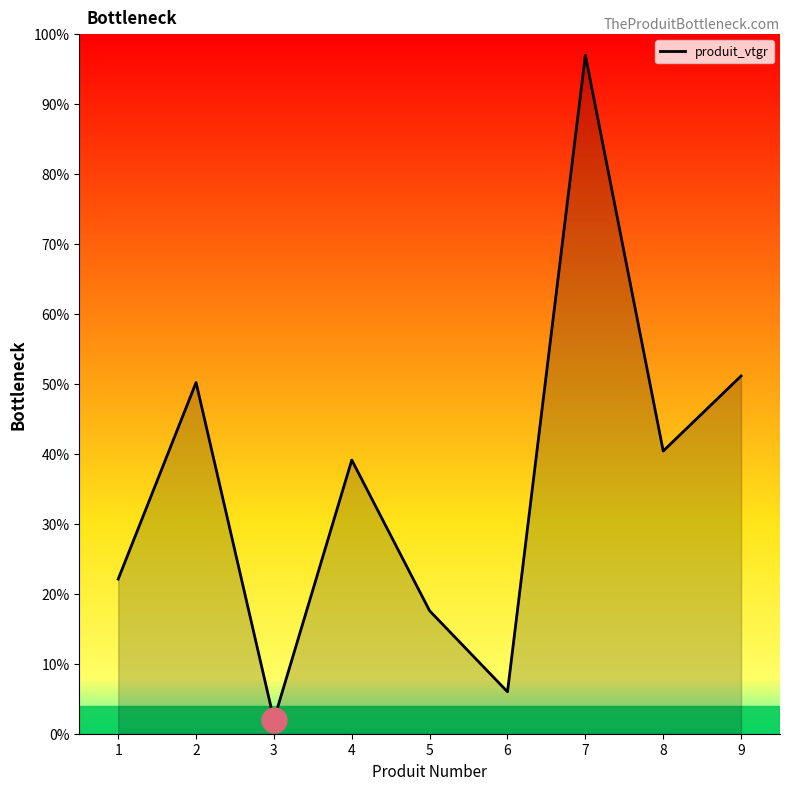

What is the smallest value displayed?

2.0